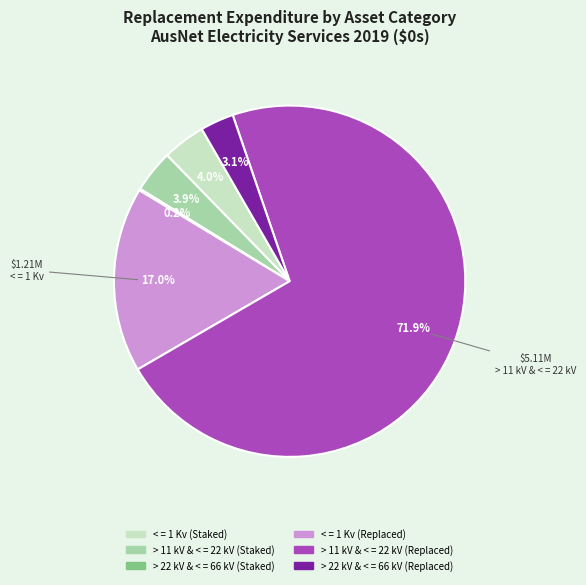

To the nearest percent, what portion does > 11 kV & < = 22 kV (Replaced) represent?

72%